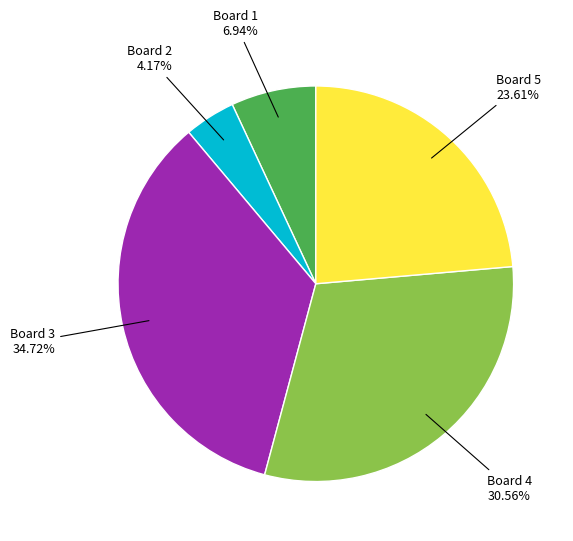

True or false: Board 4 accounts for 31% of the total.

True